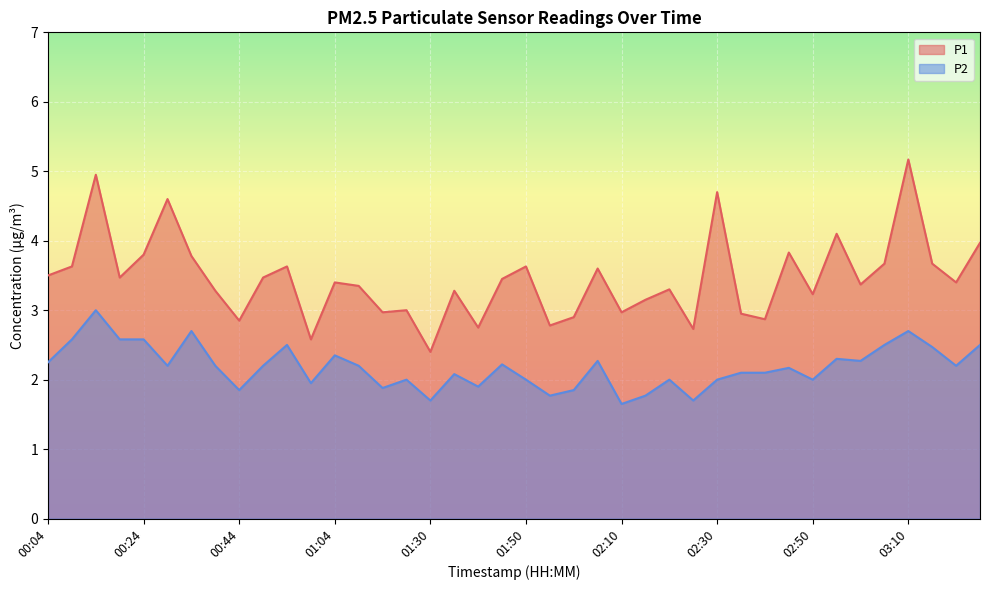

Reading right to left, transcribe all the data shown in this chart.

P1: 4.0	3.4	3.7	5.2	3.7	3.4	4.1	3.2	3.8	2.9	3.0	4.7	2.7	3.3	3.1	3.0	3.6	2.9	2.8	3.6	3.5	2.8	3.3	2.4	3.0	3.0	3.4	3.4	2.6	3.6	3.5	2.9	3.3	3.8	4.6	3.8	3.5	5.0	3.6	3.5
P2: 2.5	2.2	2.5	2.7	2.5	2.3	2.3	2.0	2.2	2.1	2.1	2.0	1.7	2.0	1.8	1.6	2.3	1.9	1.8	2.0	2.2	1.9	2.1	1.7	2.0	1.9	2.2	2.4	1.9	2.5	2.2	1.9	2.2	2.7	2.2	2.6	2.6	3.0	2.6	2.2